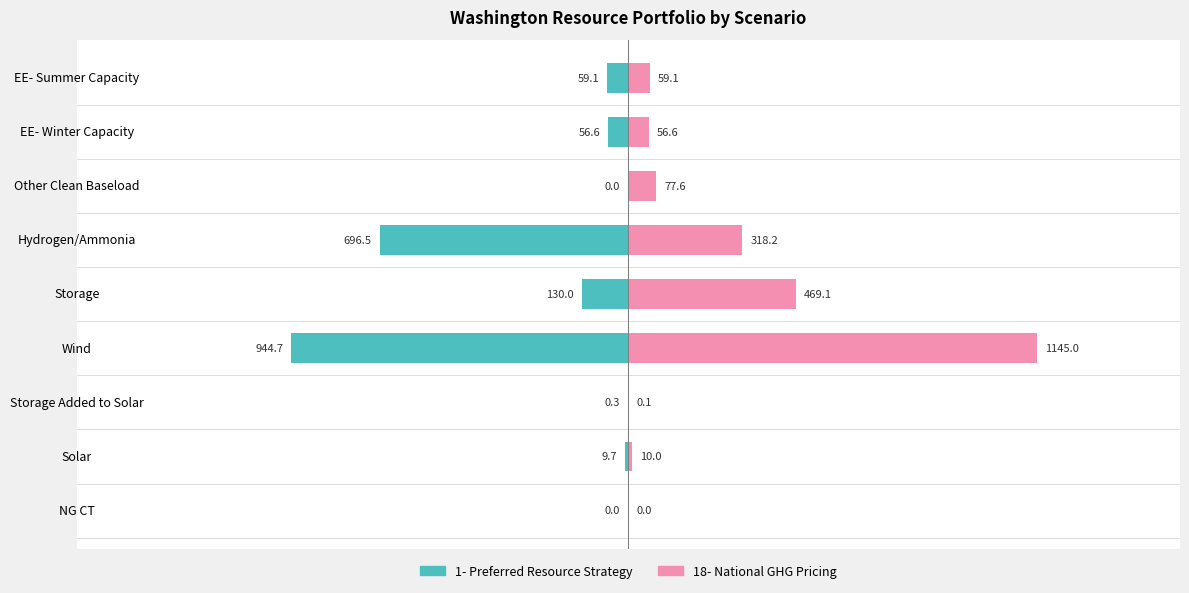

Which series has the largest total across all categories?

18- National GHG Pricing